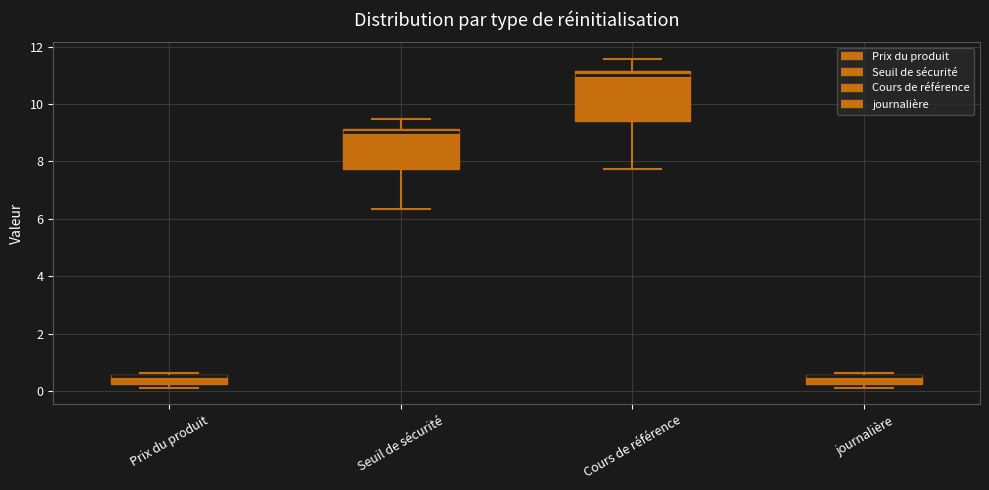

Comparing the boxes themselves (not the whiskers), which one is the tallest?

Cours de référence